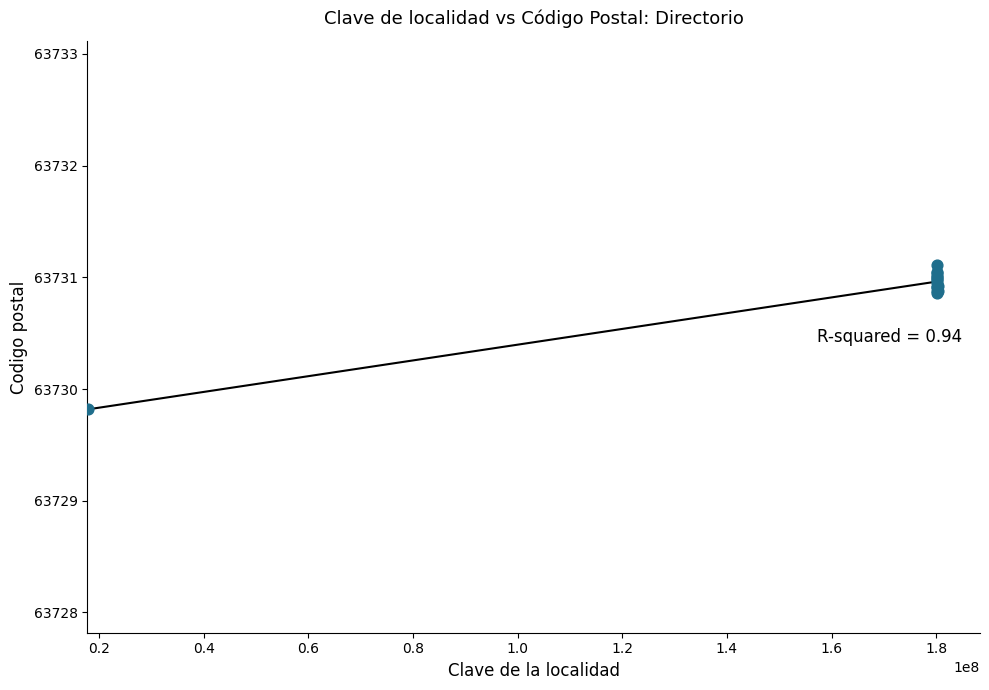

What Y value in the scatter plot is closest to 63730?

63729.8